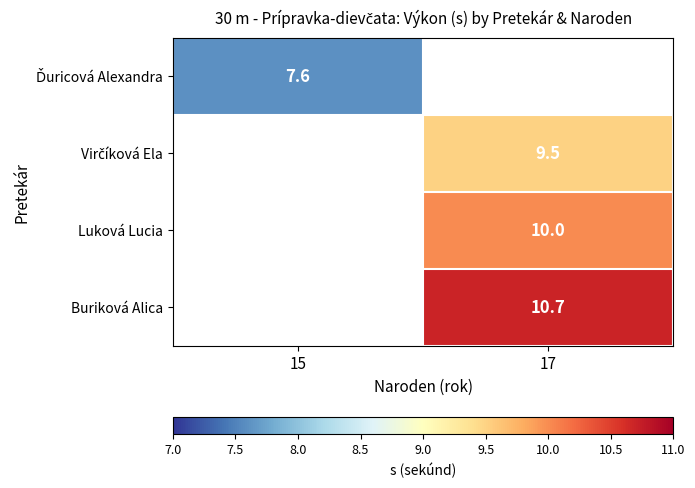

The Luková Lucia series shows 10.0 at 17. True or false?

True